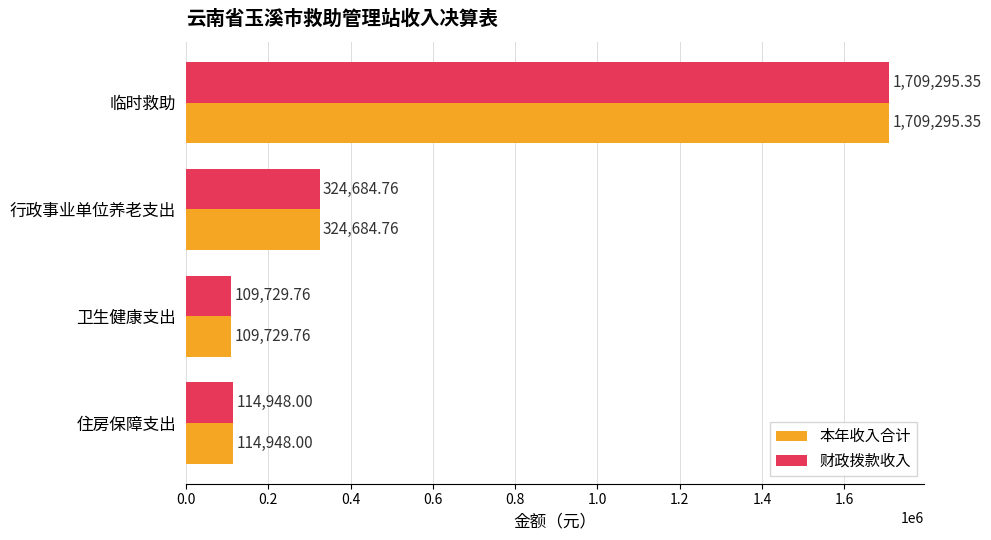

What is the sum of the 本年收入合计 values at 住房保障支出 and 卫生健康支出?

224677.8